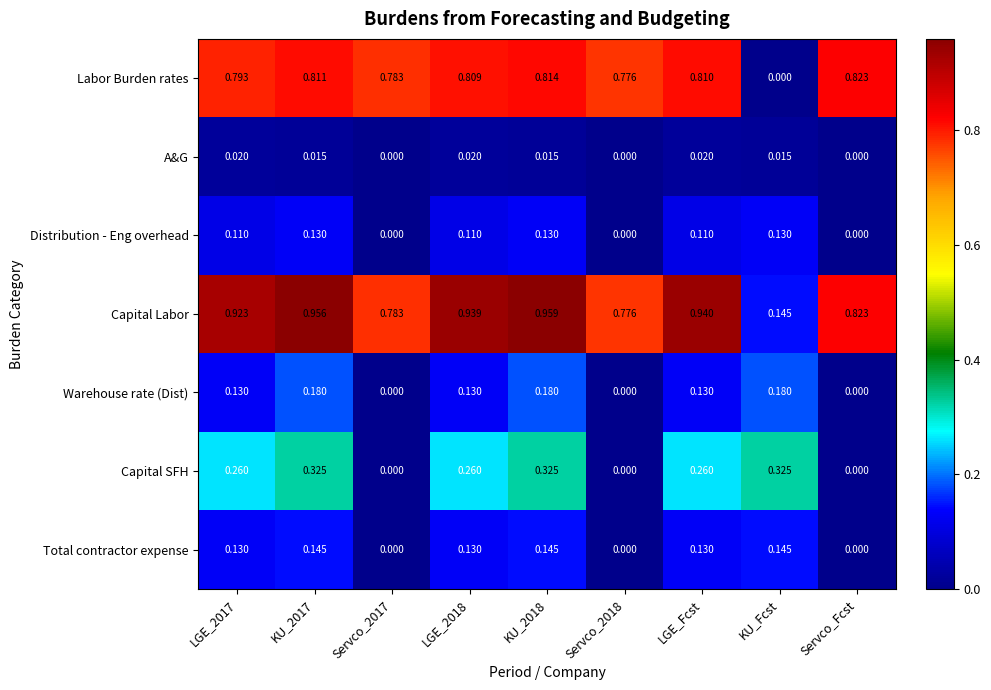

Which series has the widest spread of values?

Labor Burden rates